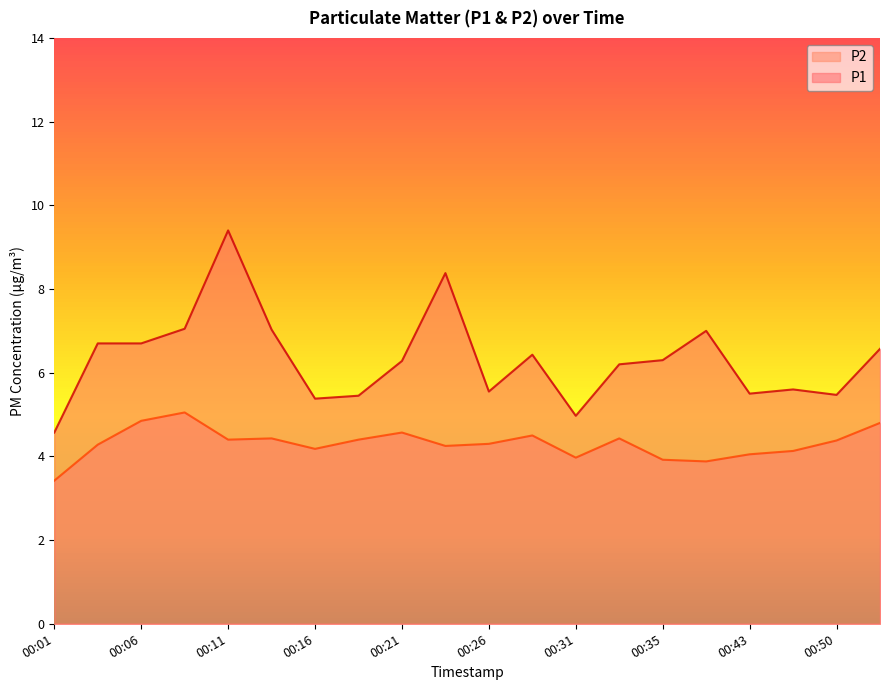

Which series has the largest total across all categories?

P1